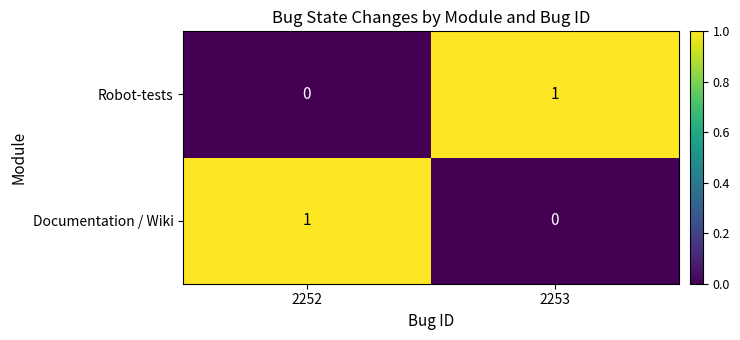

Reading left to right, list all the values displayed in this chart.

Robot-tests: 0	1
Documentation / Wiki: 1	0